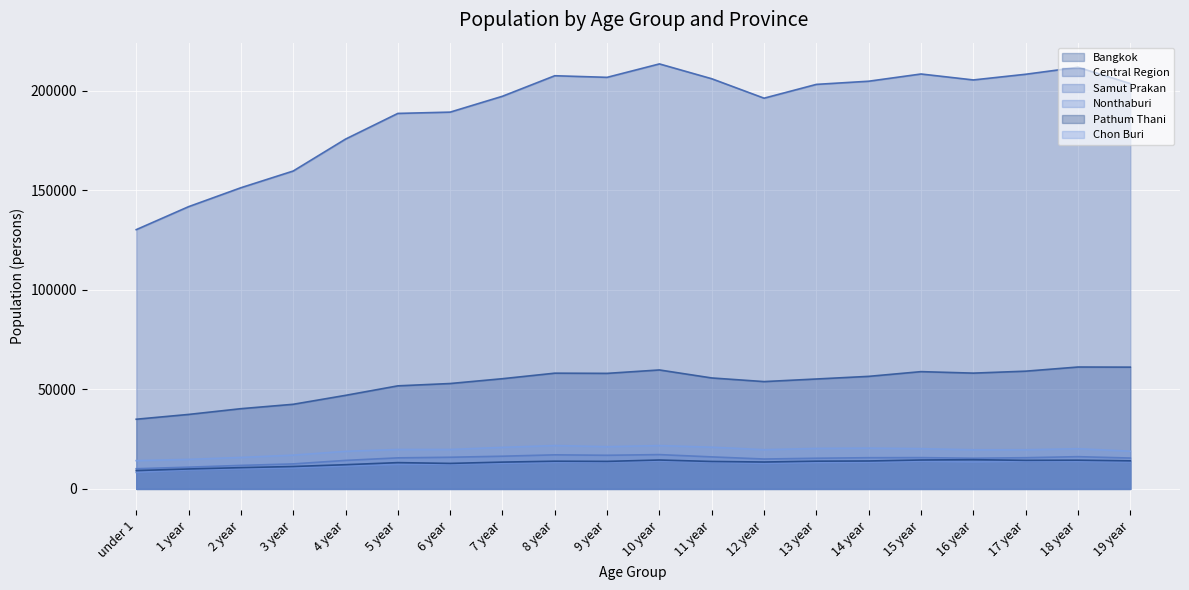

What is the average value of the Pathum Thani series?

13119